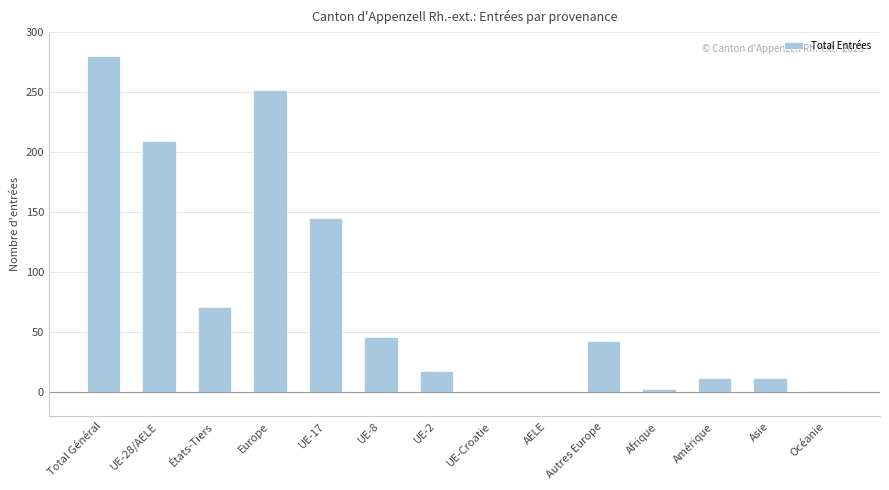

How many data points does each series have?

14